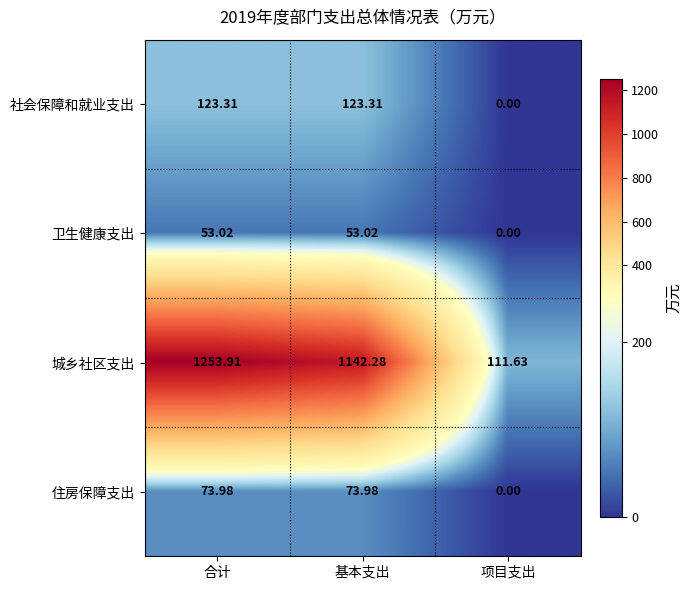

At which category does the chart reach its peak across all series?

合计